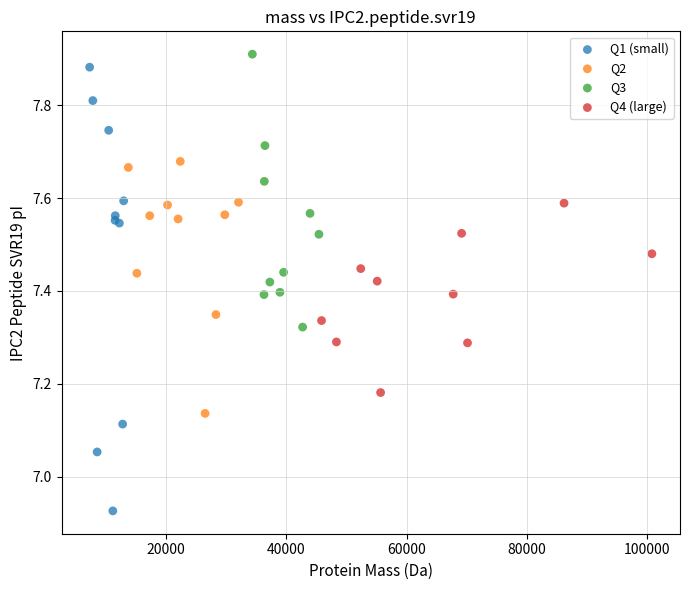

Which series contains the lowest Y value?

Q1 (small)